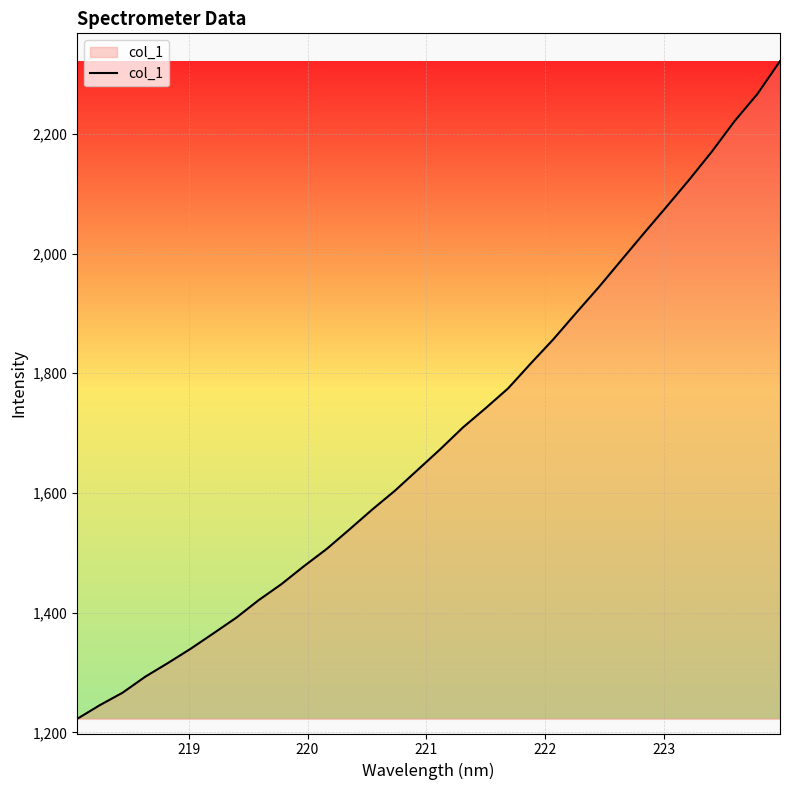

What is the maximum value shown in the chart?

2321.5